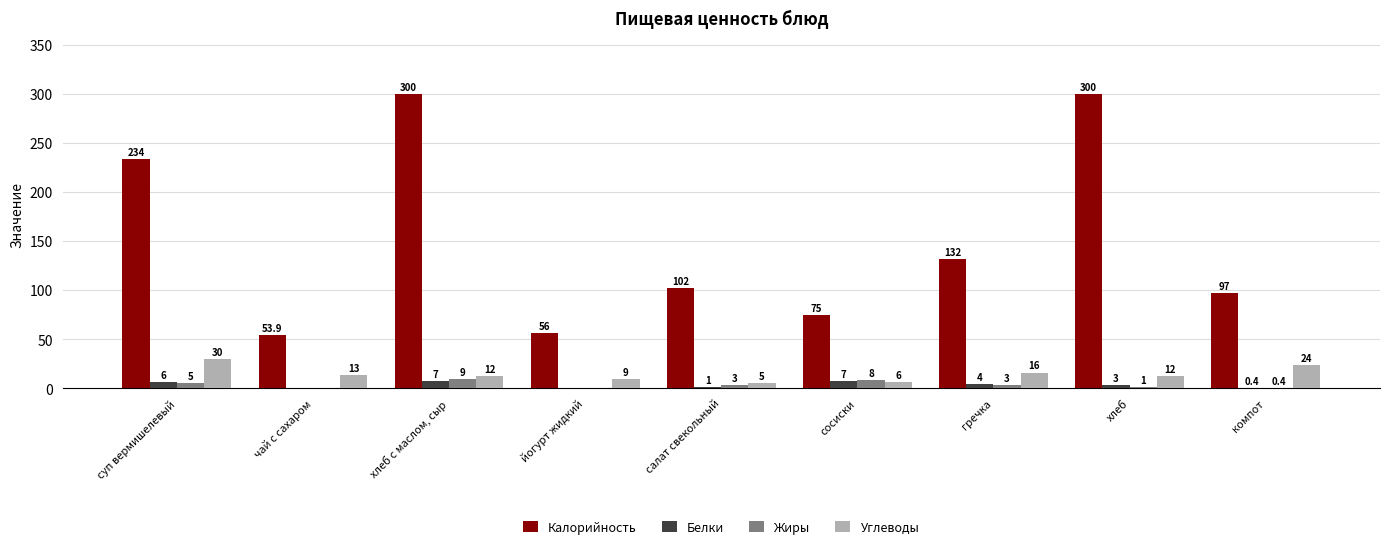

Is the value of Калорийность at чай с сахаром greater than the value of Жиры at гречка?

Yes